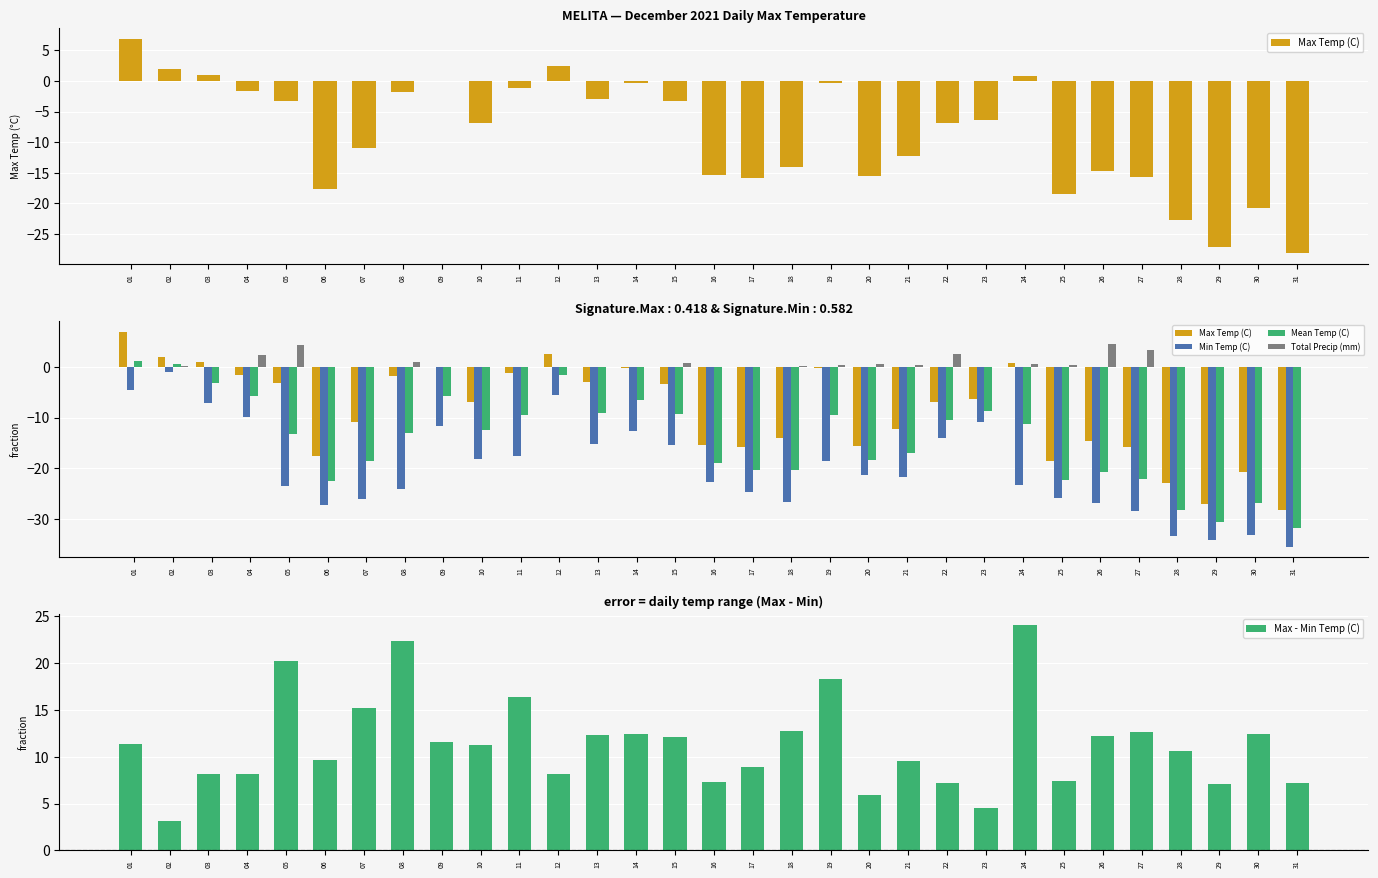

Are the bars horizontal?

No